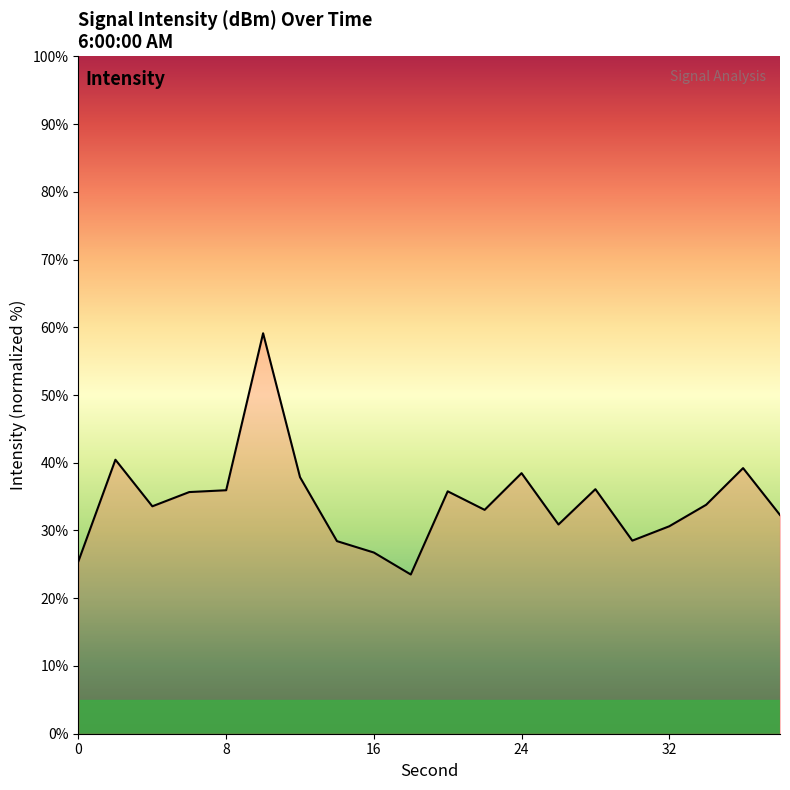

What is the greatest value displayed?

59.1